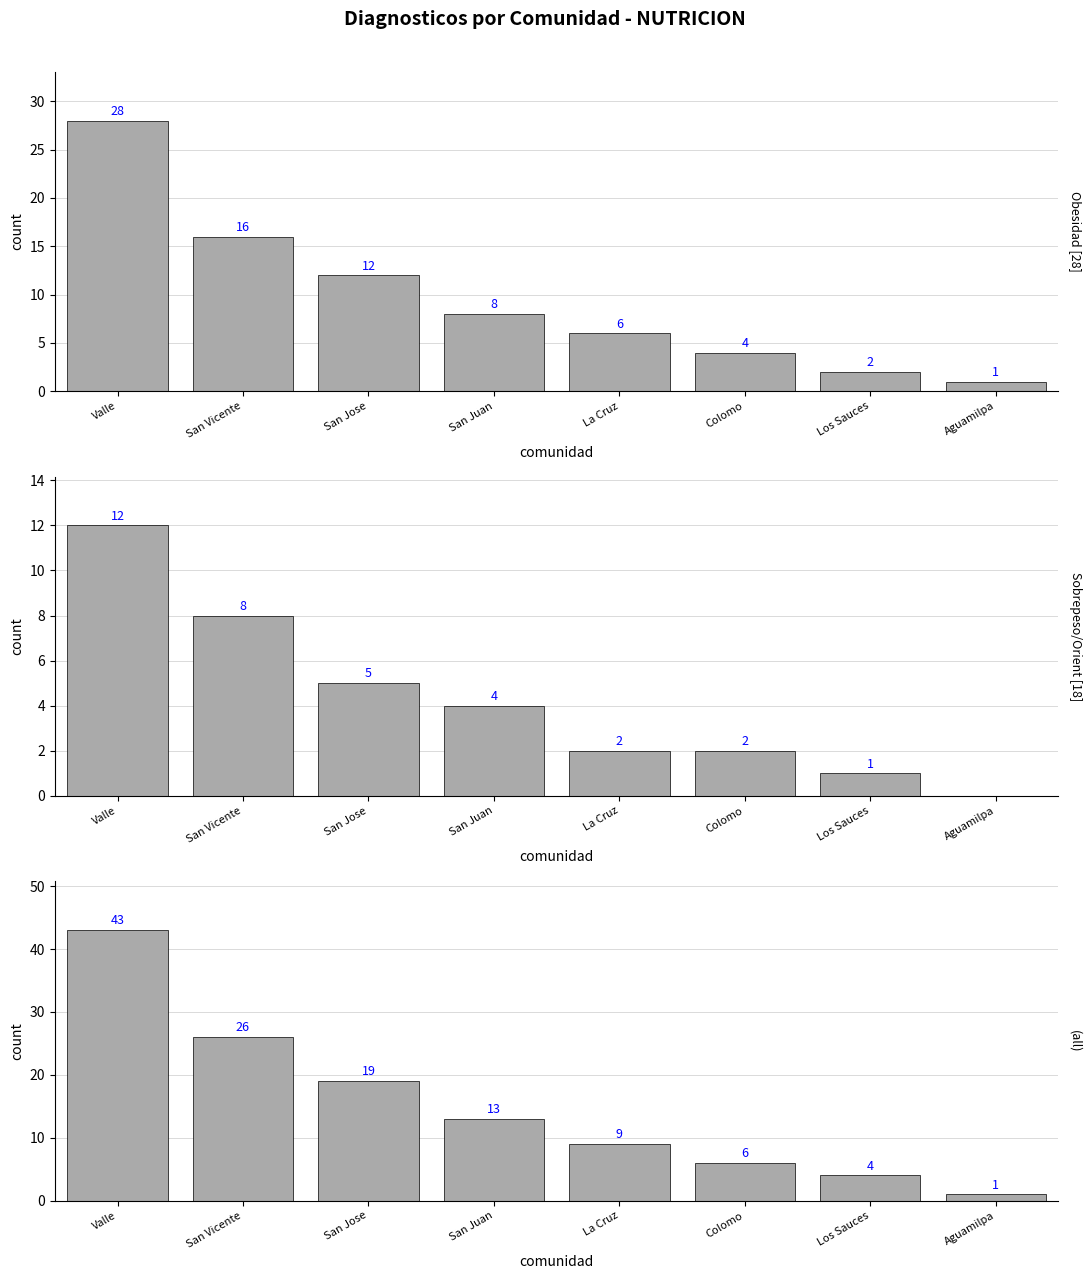

What is the sum of the Obesidad [28] values at Valle and San Jose?

40